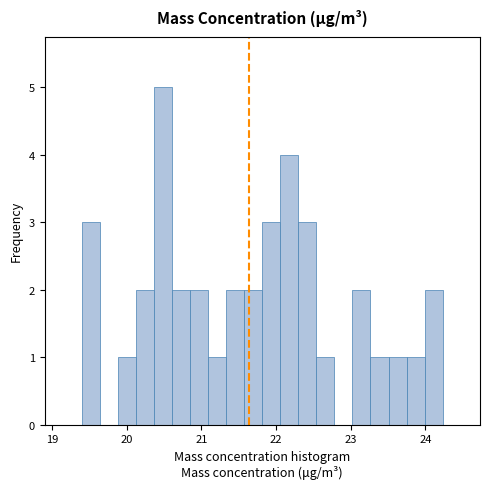

Read against the x-axis, roughly where is the centre of the tallest bar?

20.5